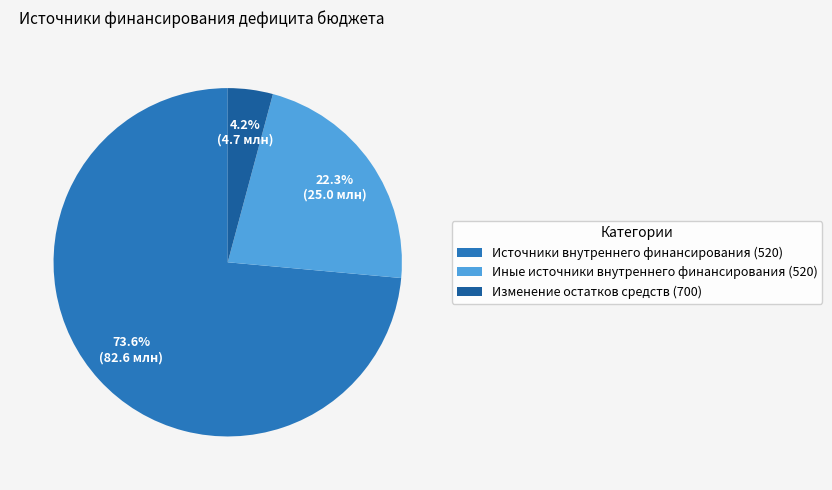

To the nearest percent, what is the difference between the Иные источники внутреннего финансирования (520) and Источники внутреннего финансирования (520) slice percentages?

51%